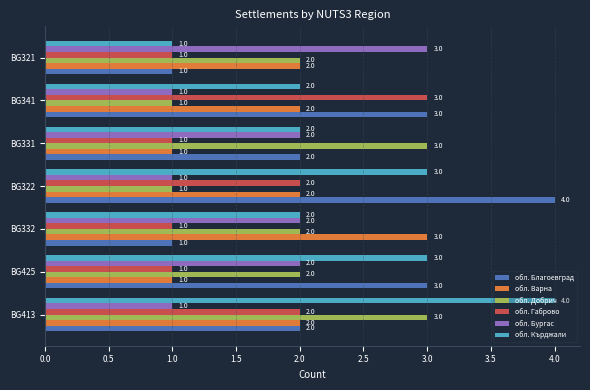

How many обл. Кърджали values are between 2 and 3?

5